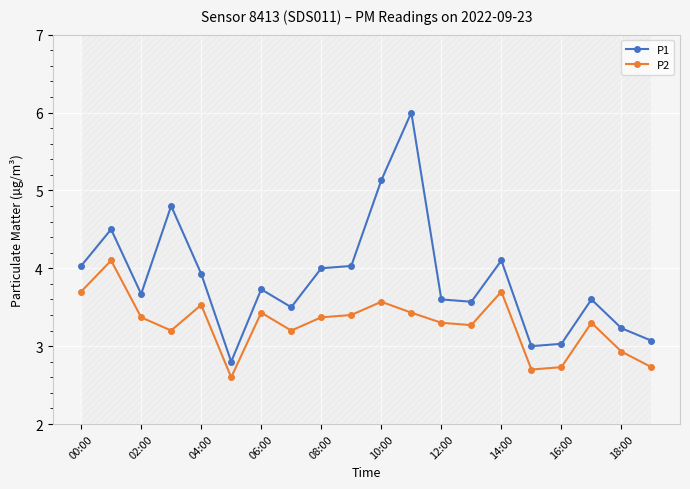

The P2 series shows 3.6 at 10:00. True or false?

True